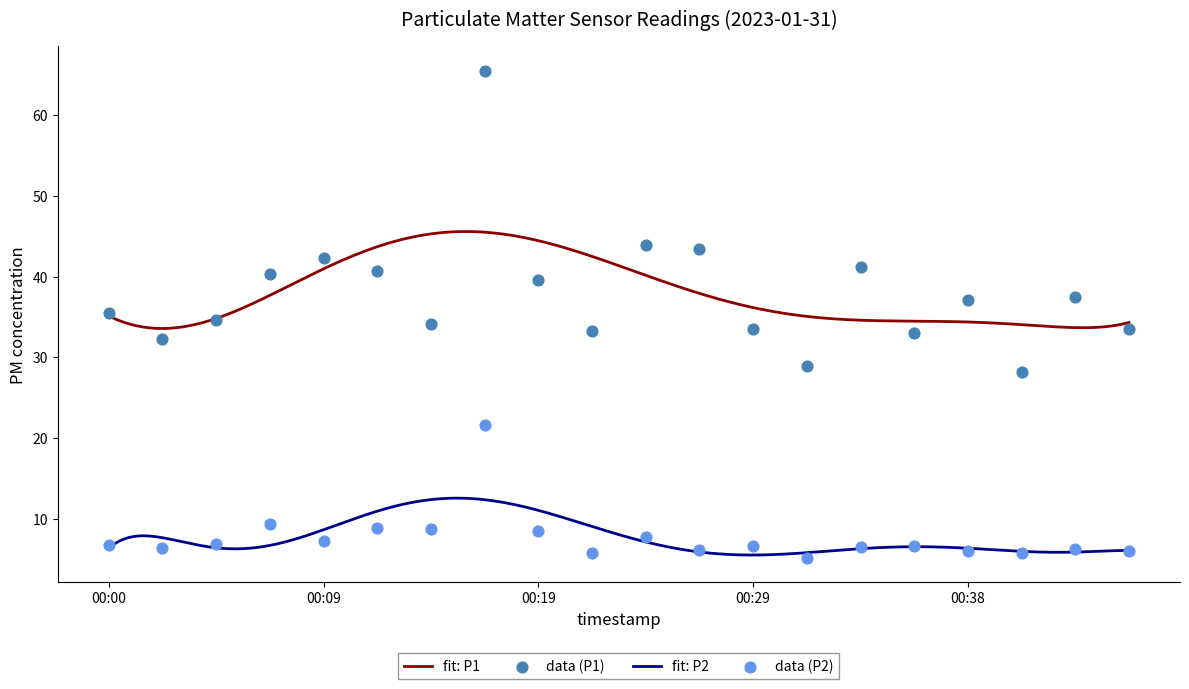

Which series contains the lowest Y value?

P2